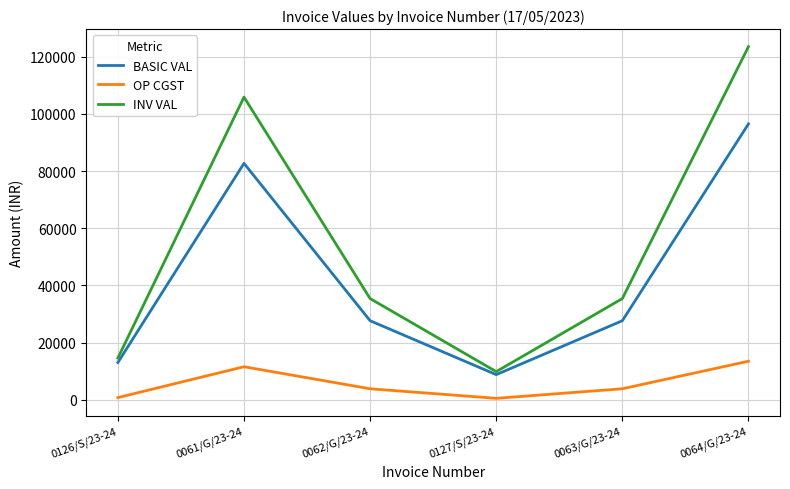

True or false: BASIC VAL and OP CGST cross at least once.

False